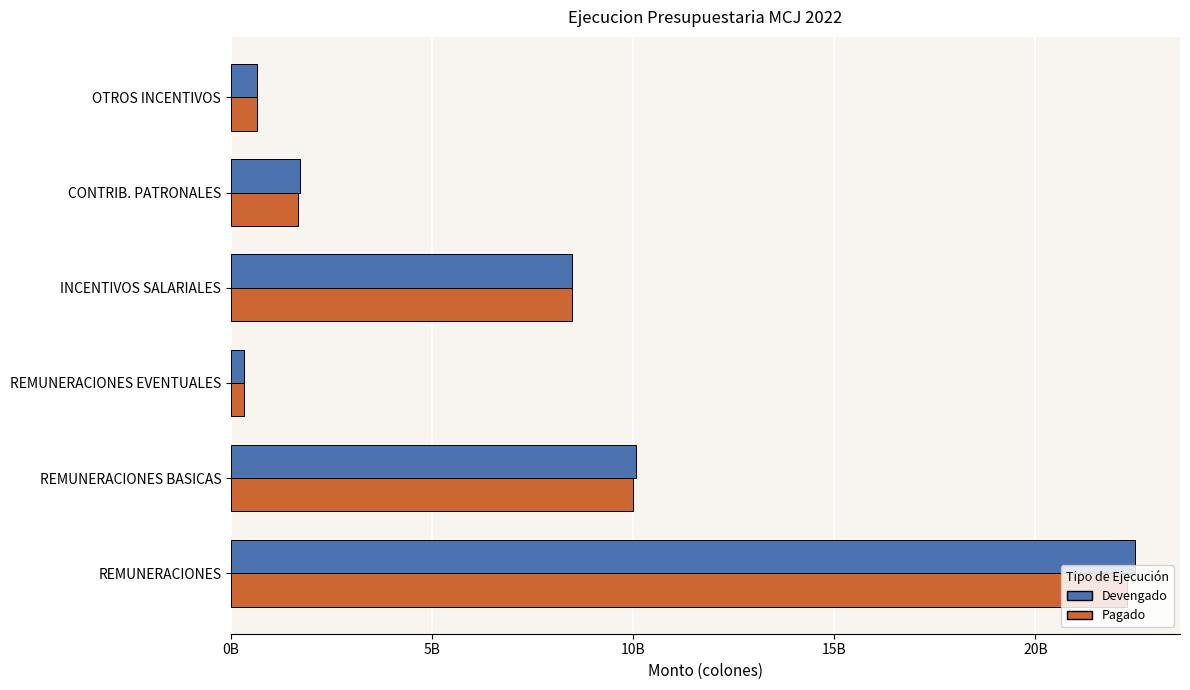

What is the minimum value shown in the chart?

314598504.2